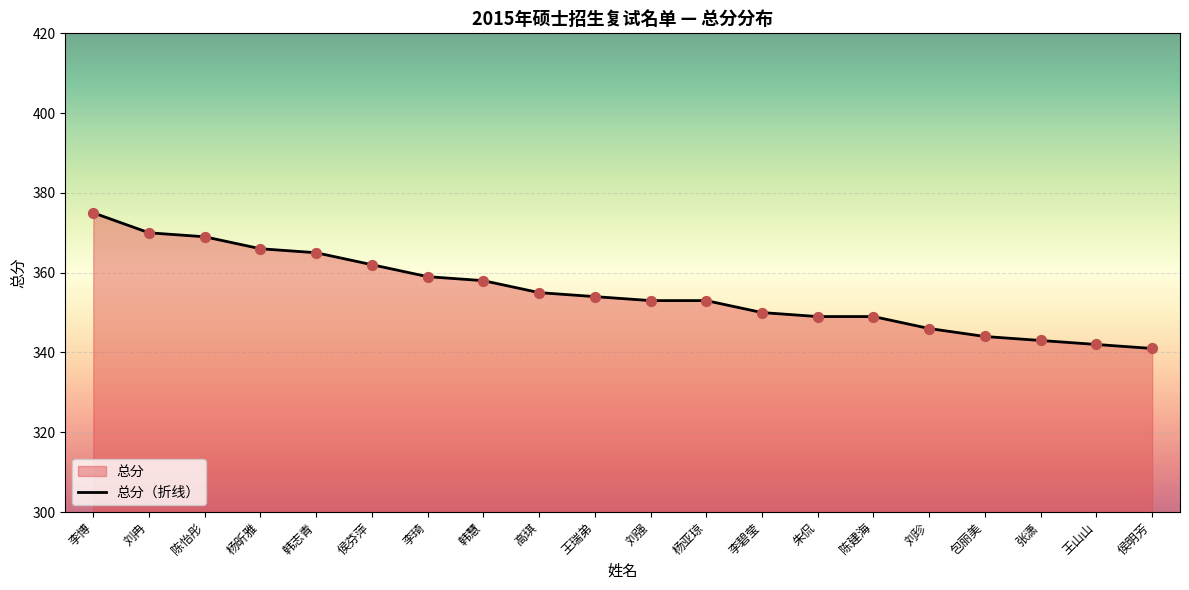

What is the ratio of the value at 李琦 to the value at 杨昕雅?

1.0